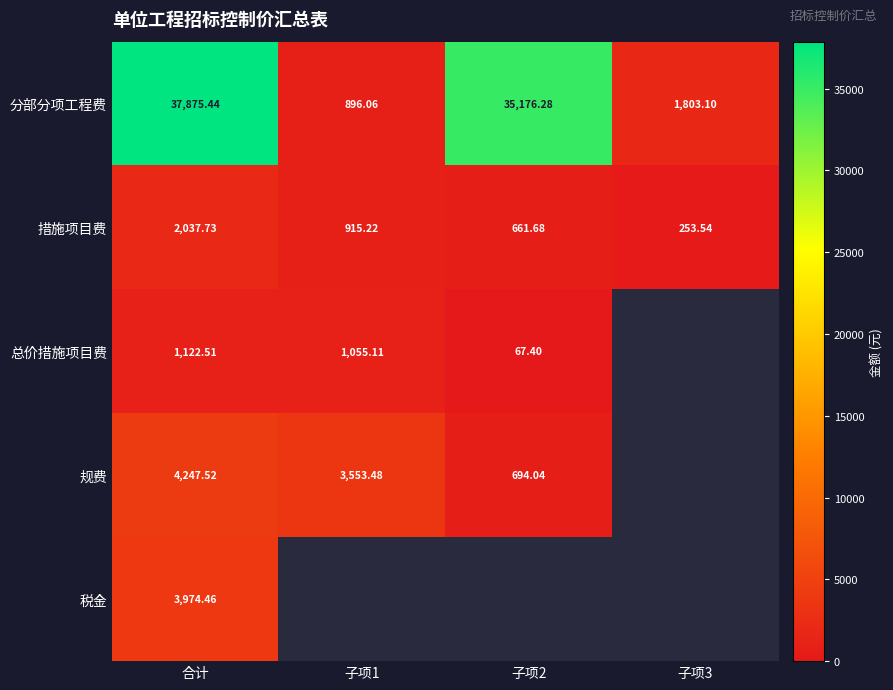

Which series has the widest spread of values?

分部分项工程费